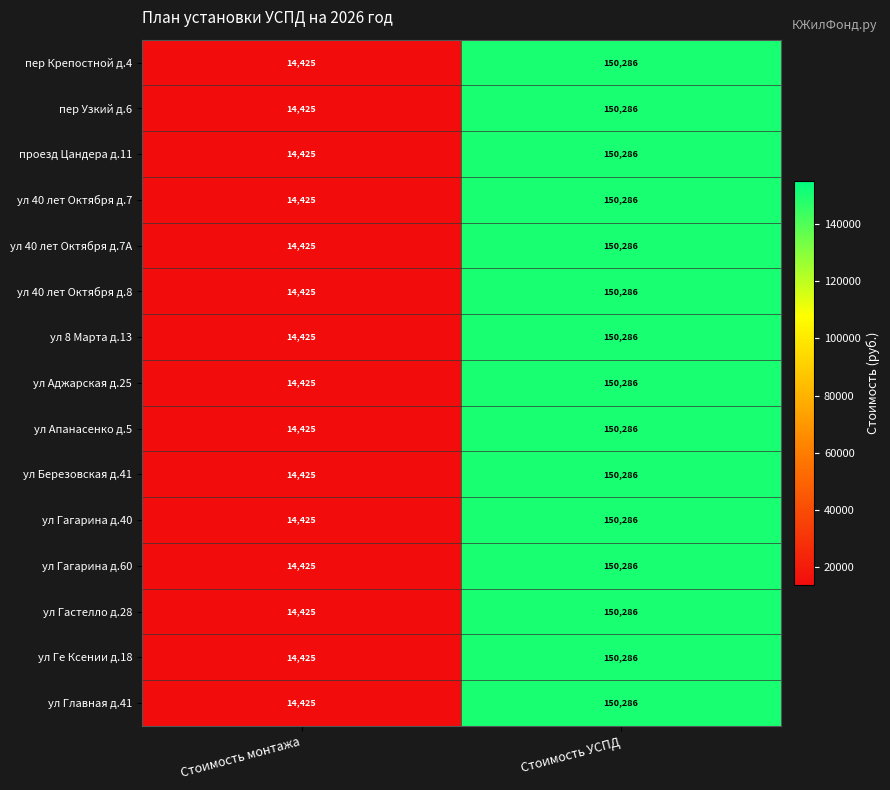

What is the total value across all series at Стоимость УСПД?

2254290